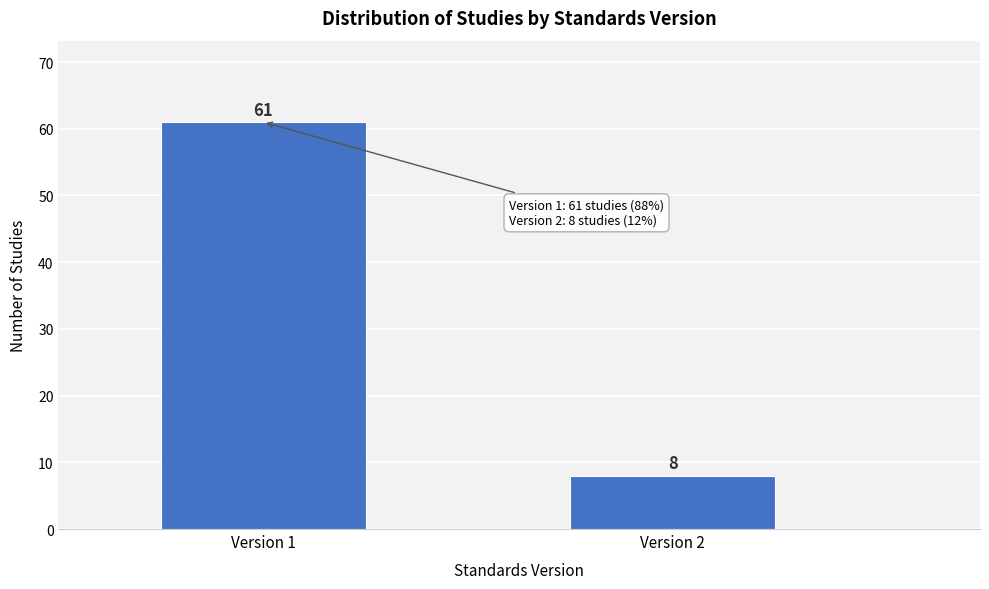

Reading left to right, transcribe all the data shown in this chart.

61	8